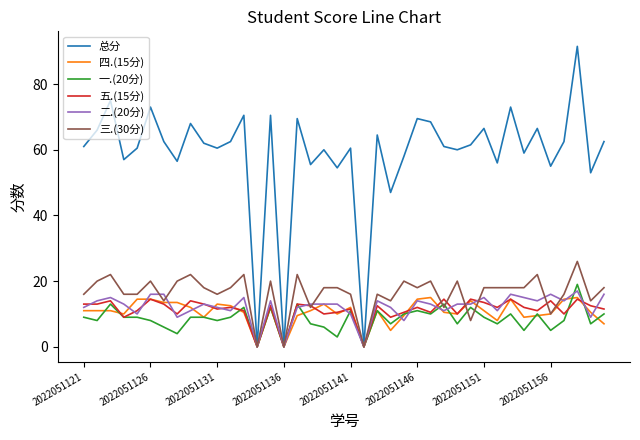

Which series has the widest spread of values?

总分